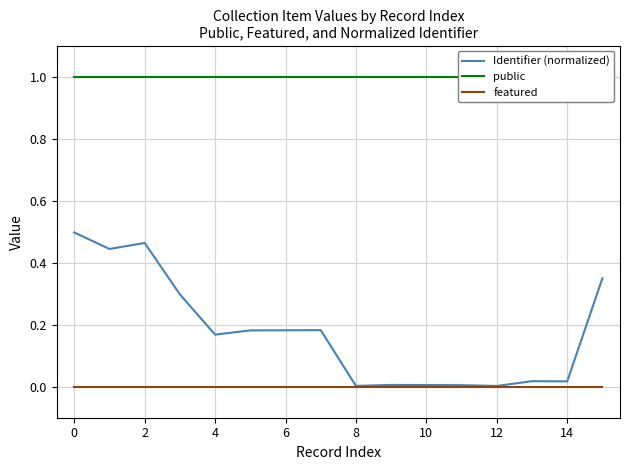

Is it true that Identifier (normalized) equals 0.1 at 4?

False